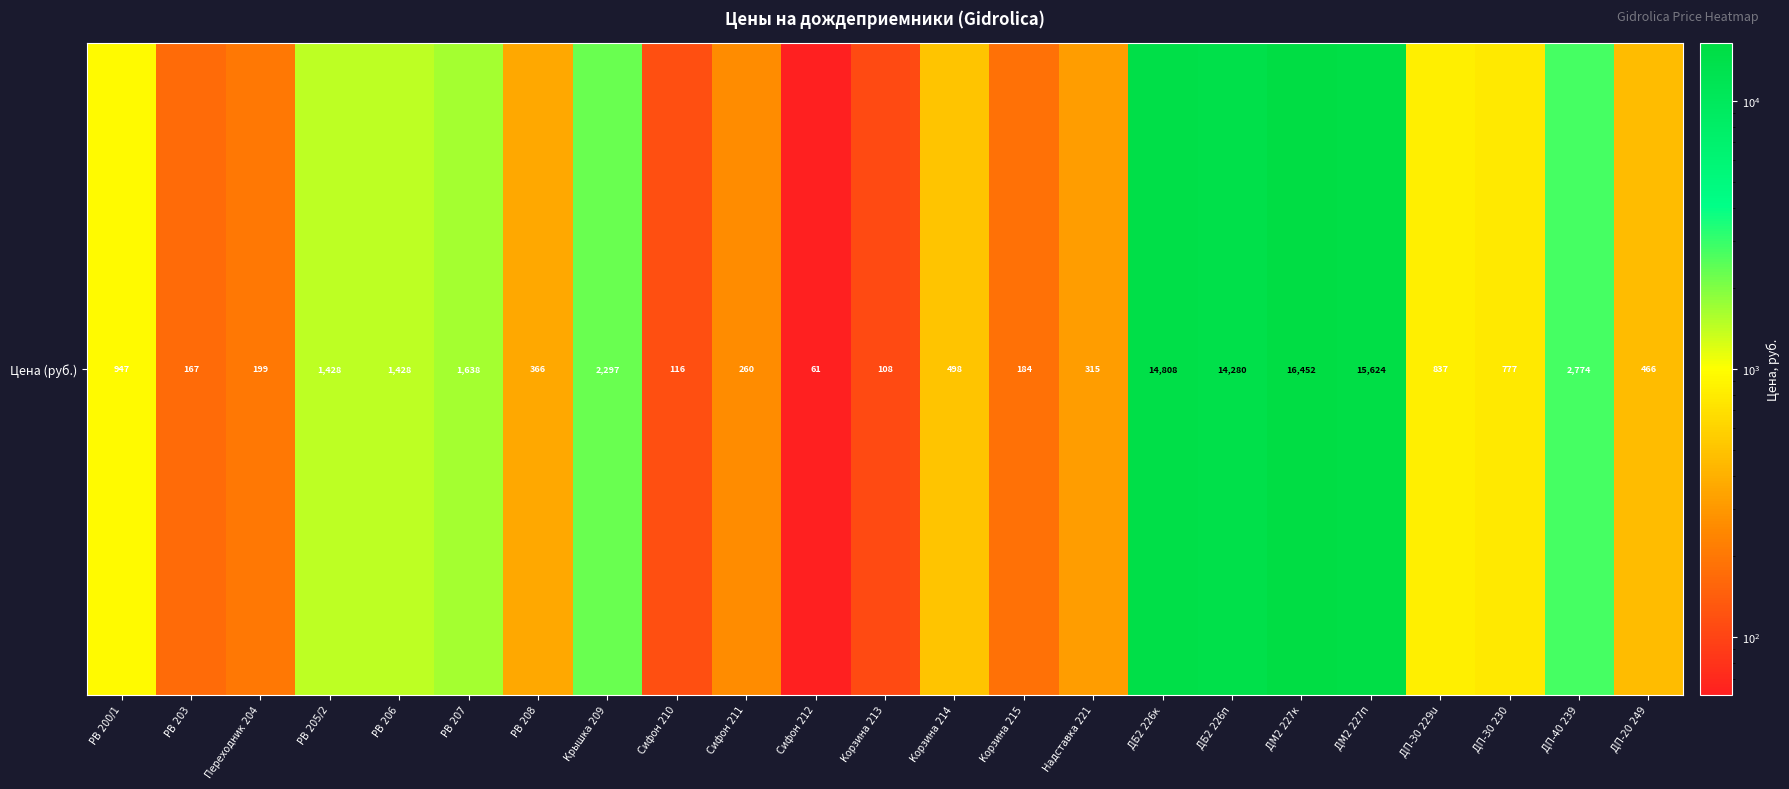

True or false: the data shows 14808 at ДБ2 226к.

True